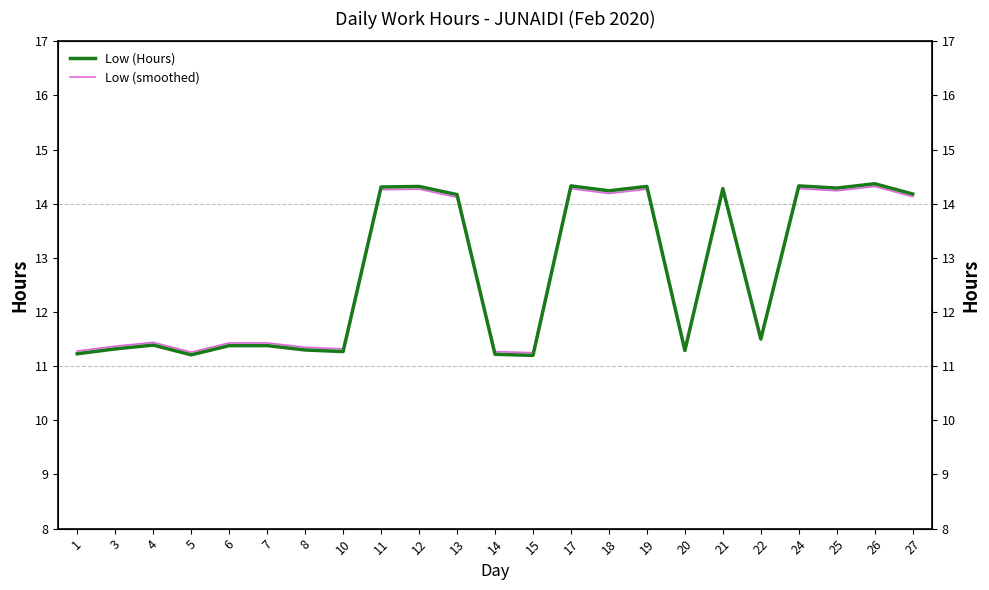

Does the chart have visible grid lines?

No